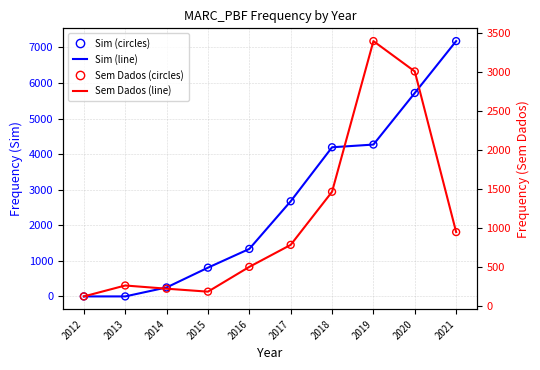

Which series contains the highest Y value?

Sim (freq)